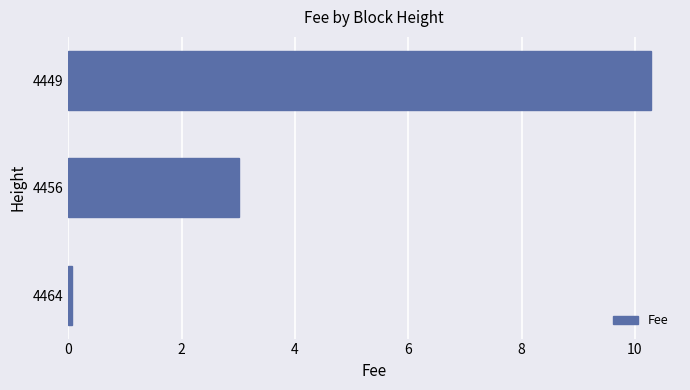

What is the smallest value displayed?

0.1